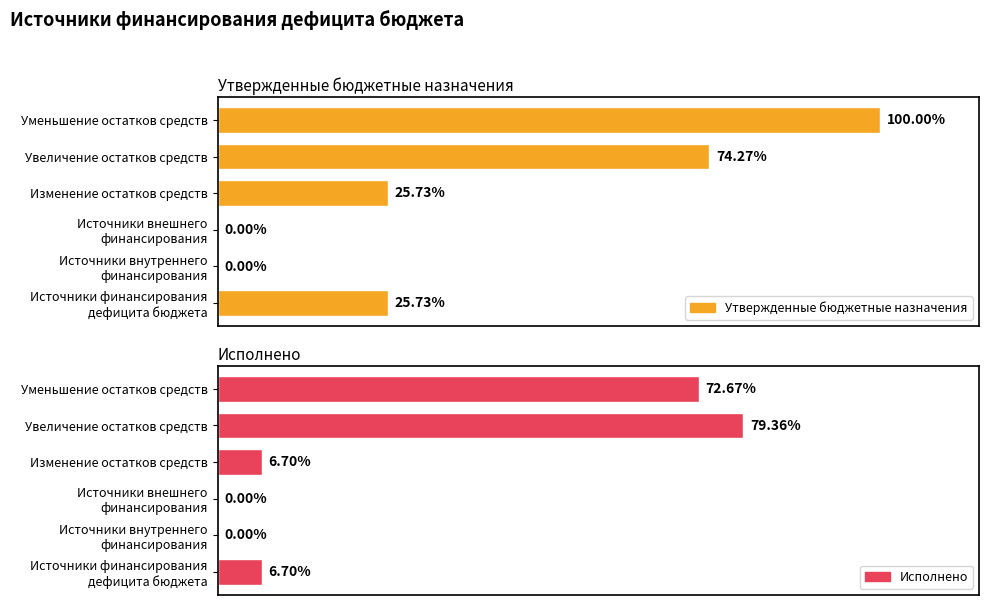

List the series in order of their overall mean, lowest first.

Исполнено, Утвержденные бюджетные назначения